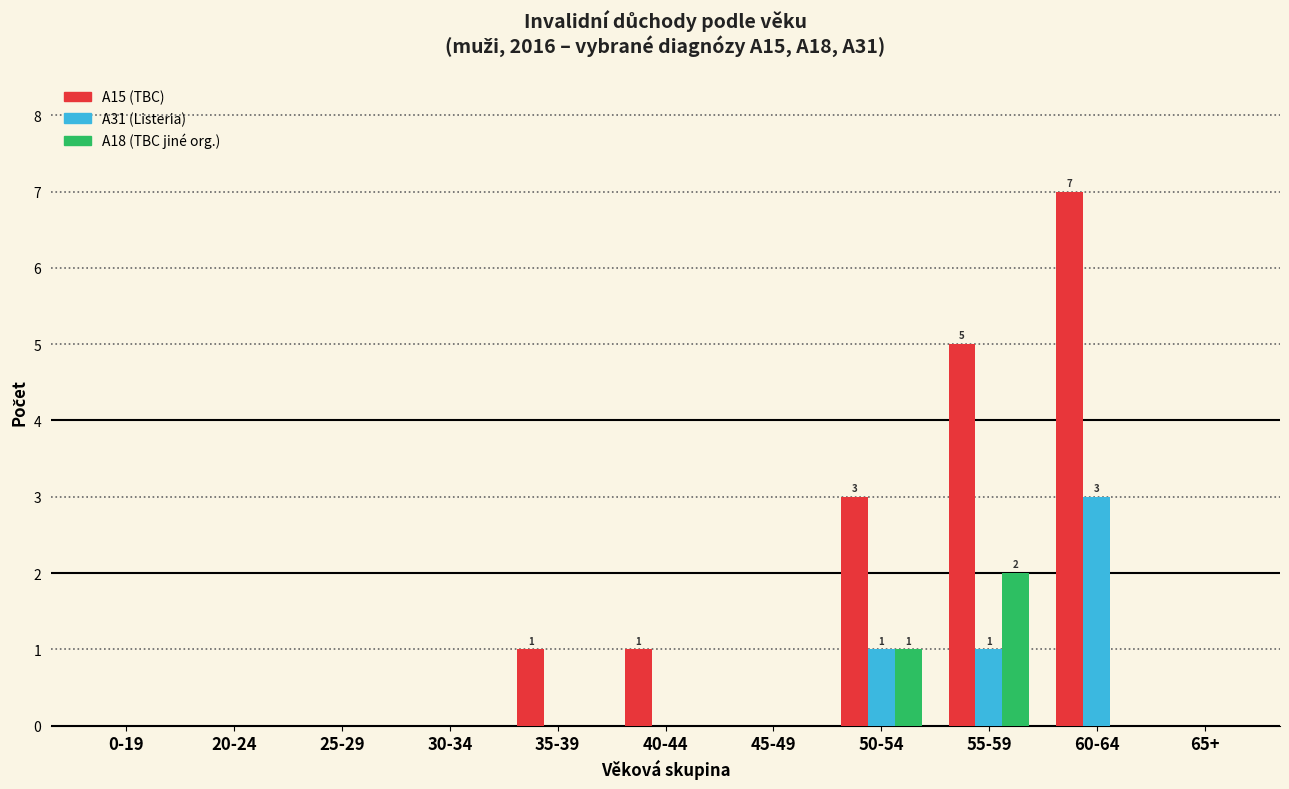

Count the number of data series in this chart.

3